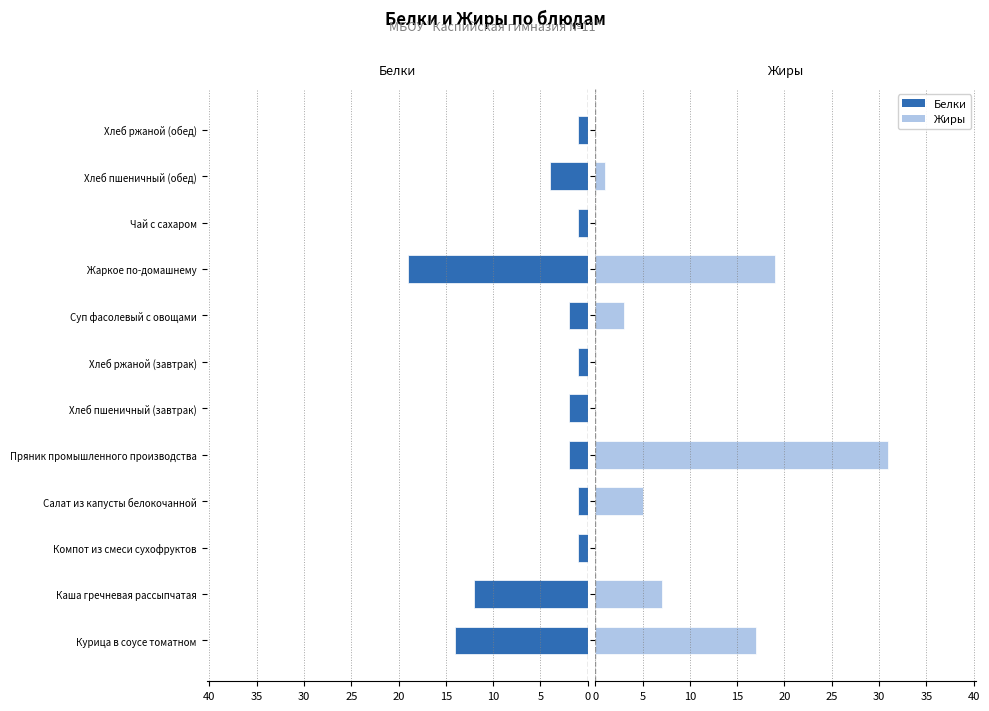

Which series has the largest range (max minus min)?

Жиры